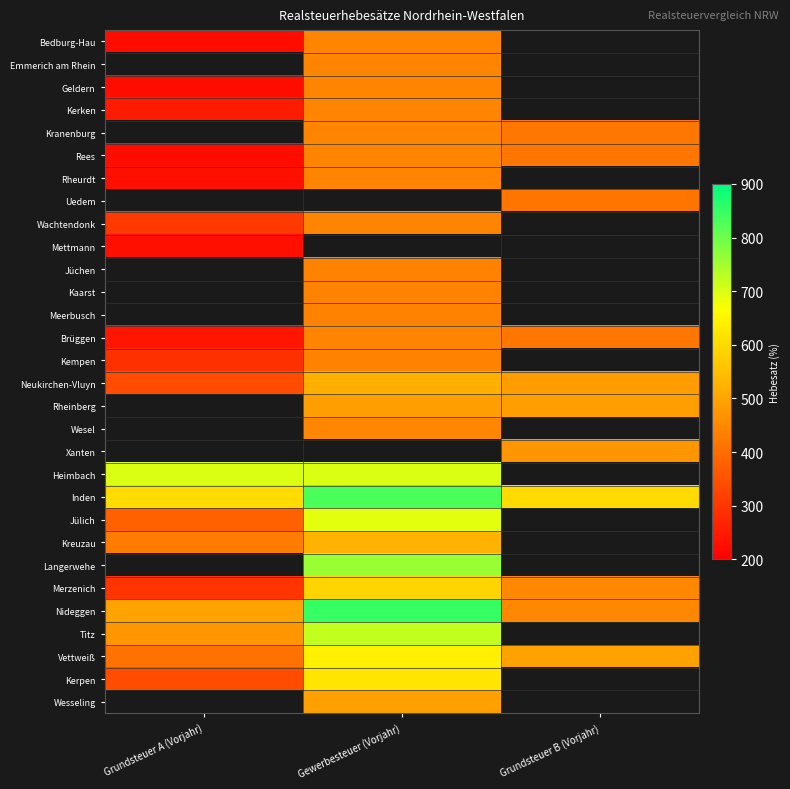

What is the greatest value displayed?

850.0